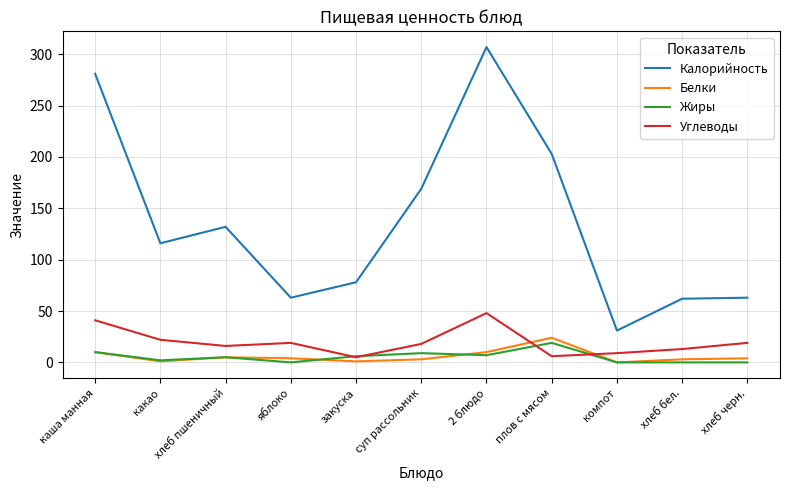

What is the spread (max minus min) of values at яблоко?

63